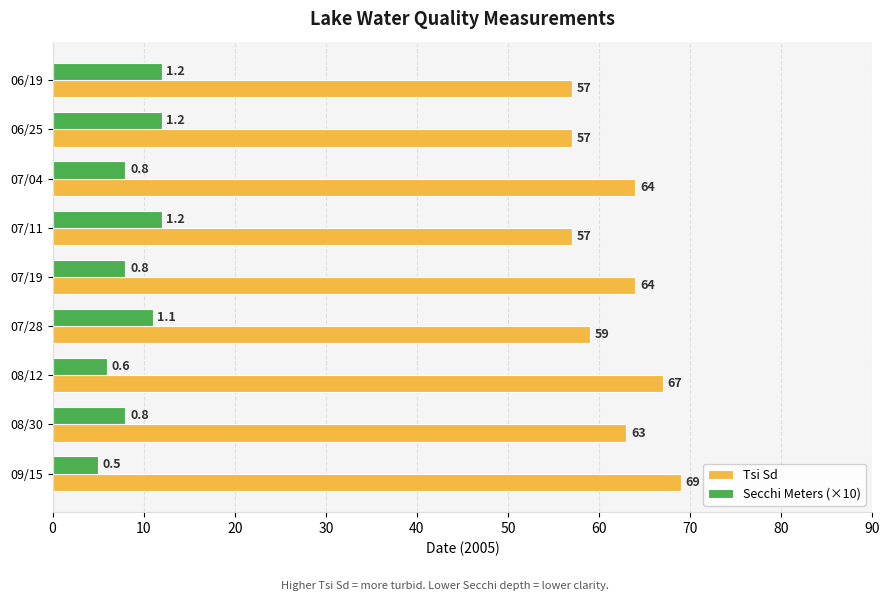

What are all the series names shown in the legend?

Tsi Sd, Secchi Meters (×10)